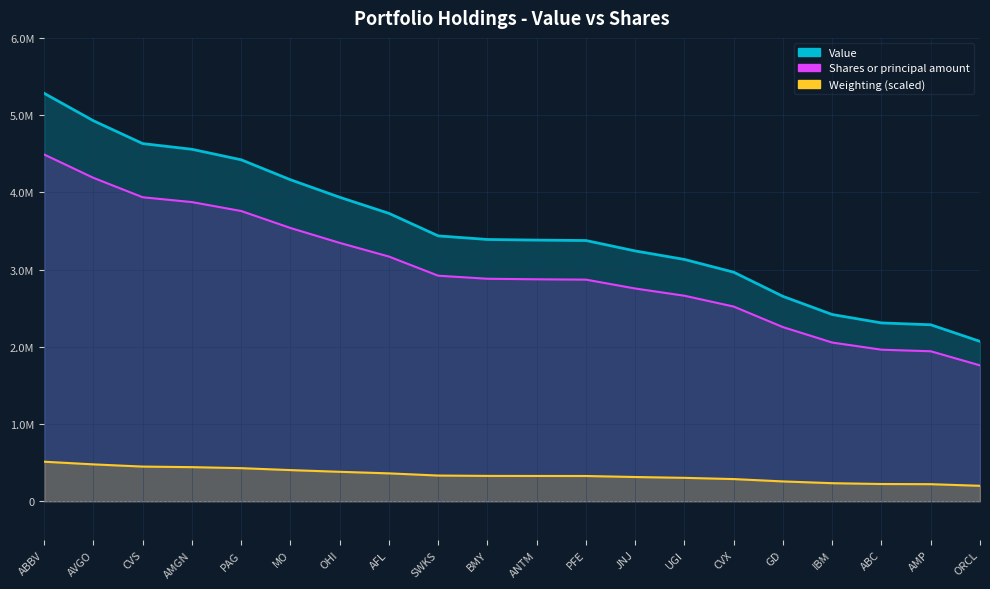

What is the label of the 16th point from the right?

PAG